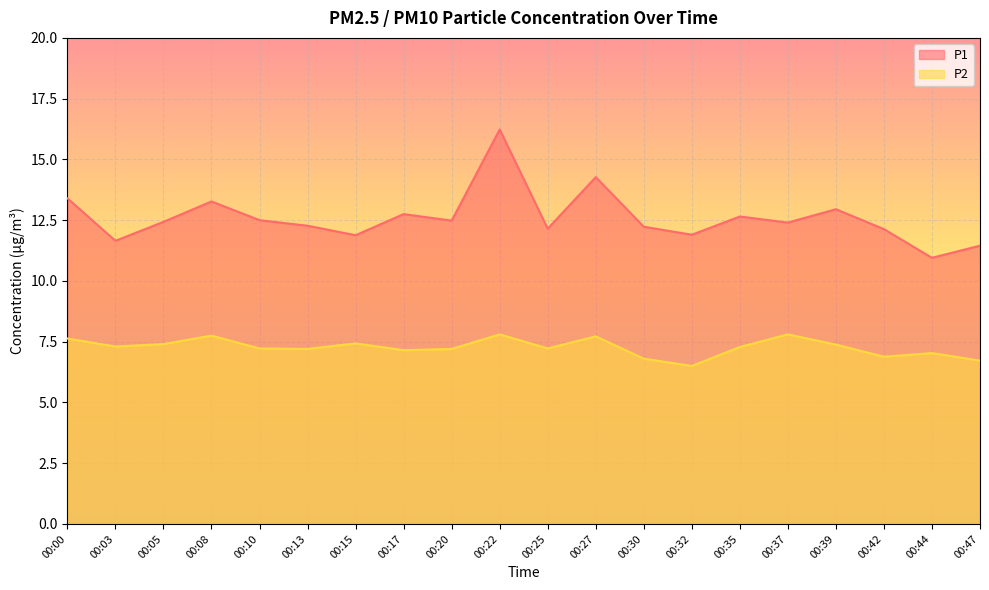

What is the greatest value displayed?

16.2